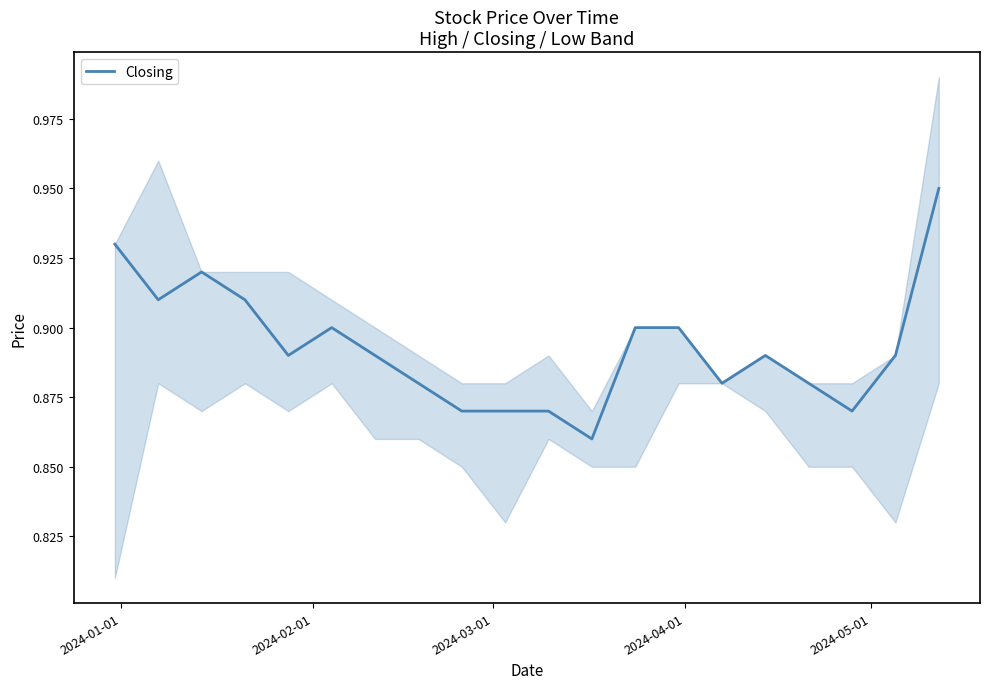

Is this an area chart (filled region under the line)?

No